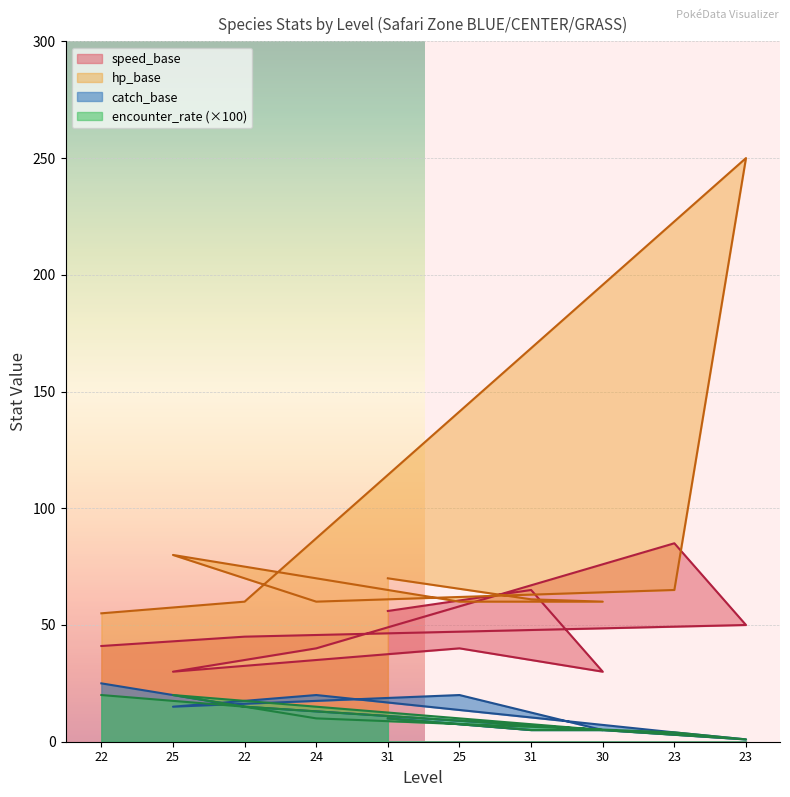

How many intersections are there between speed_base and hp_base?

4